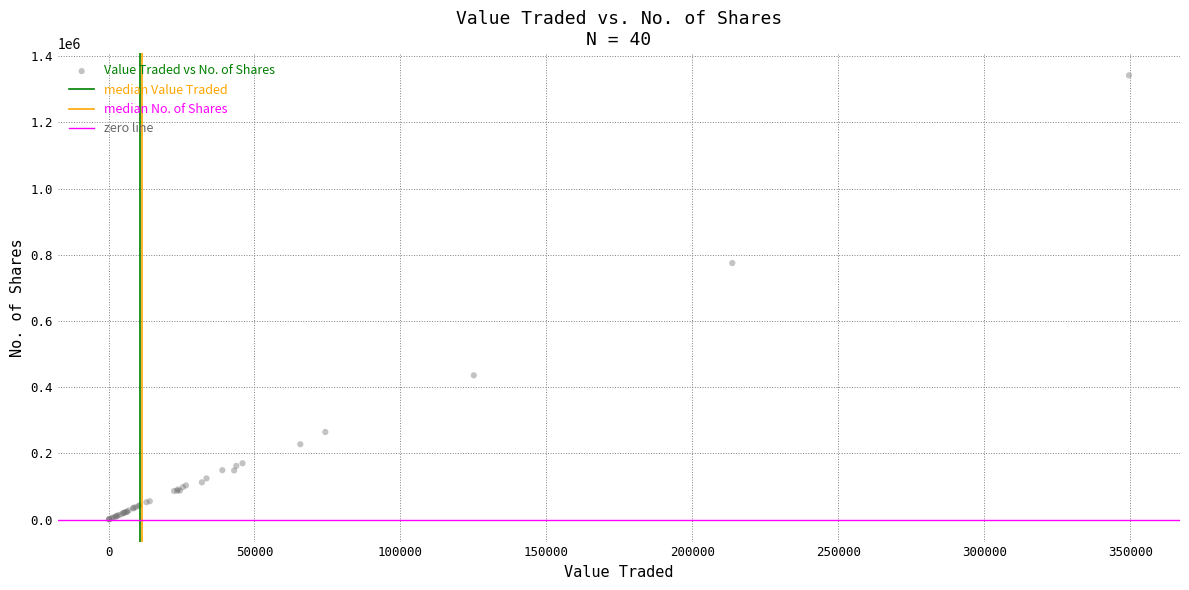

What Y value in the scatter plot is closest to 671479?

775116